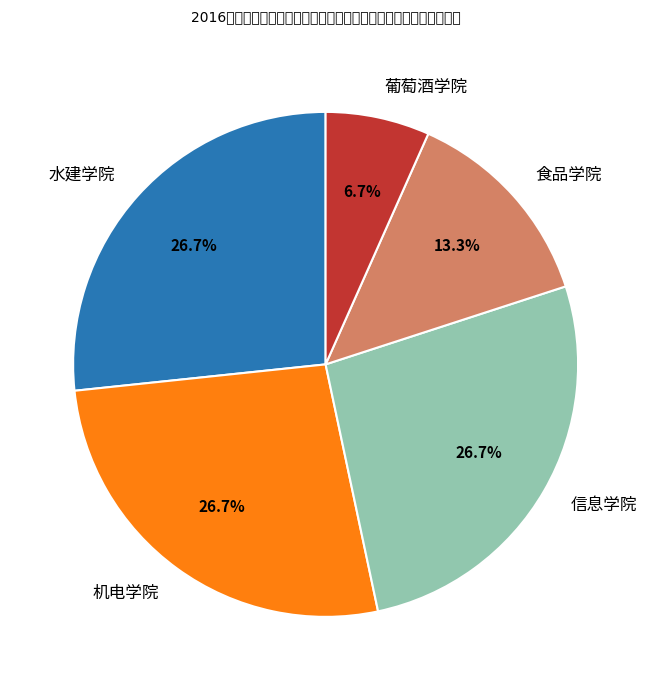

What is the total percentage of 食品学院 and 信息学院?

40.0%